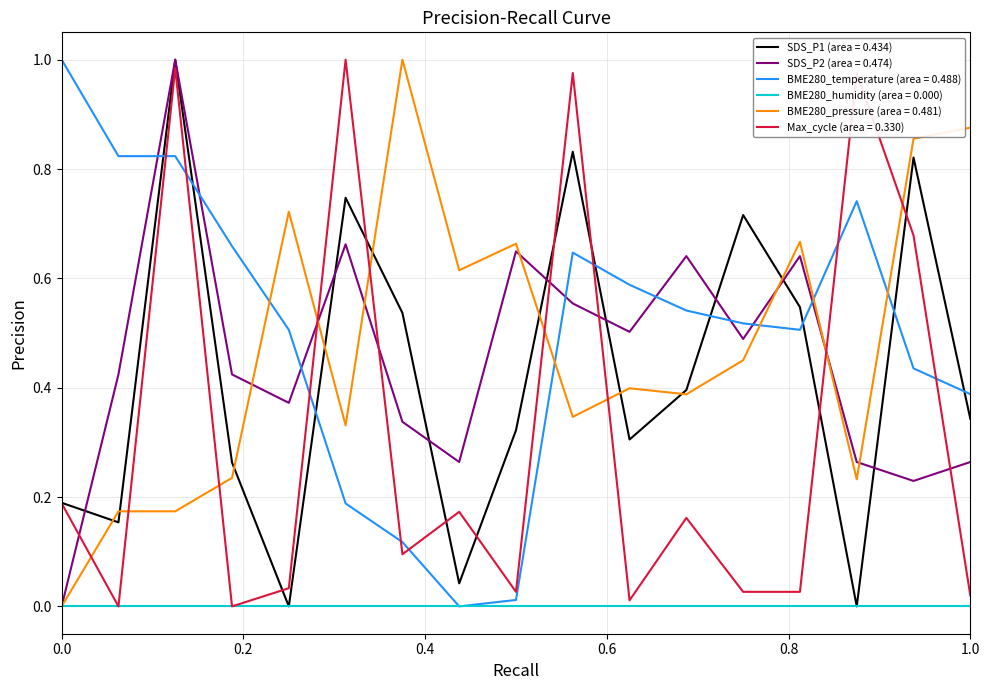

After their last crossing, which series has the higher values: SDS_P2 (area = 0.474) or Max_cycle (area = 0.330)?

SDS_P2 (area = 0.474)